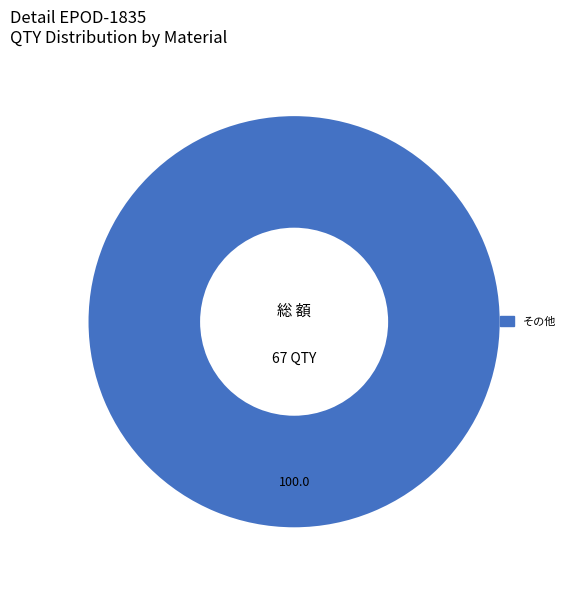

Rank the categories by value from highest to lowest.

その他